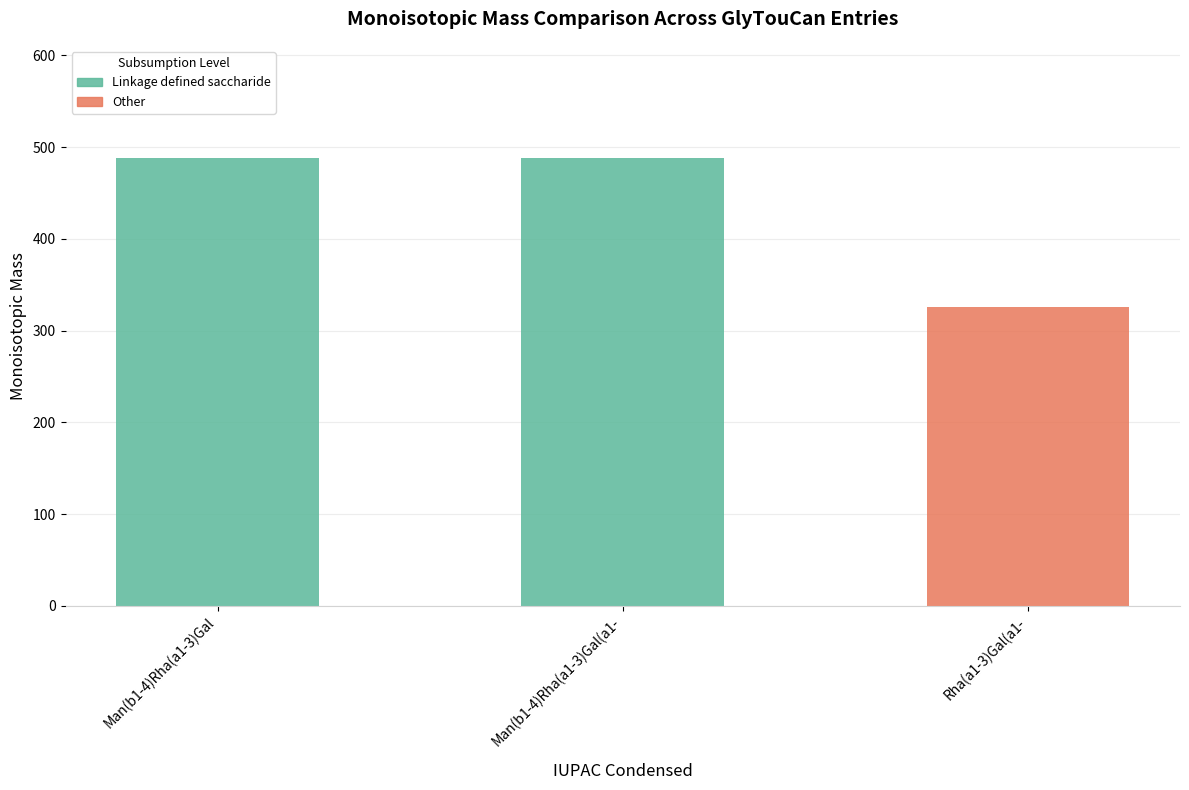

Are the bars grouped side by side (vs. stacked)?

No